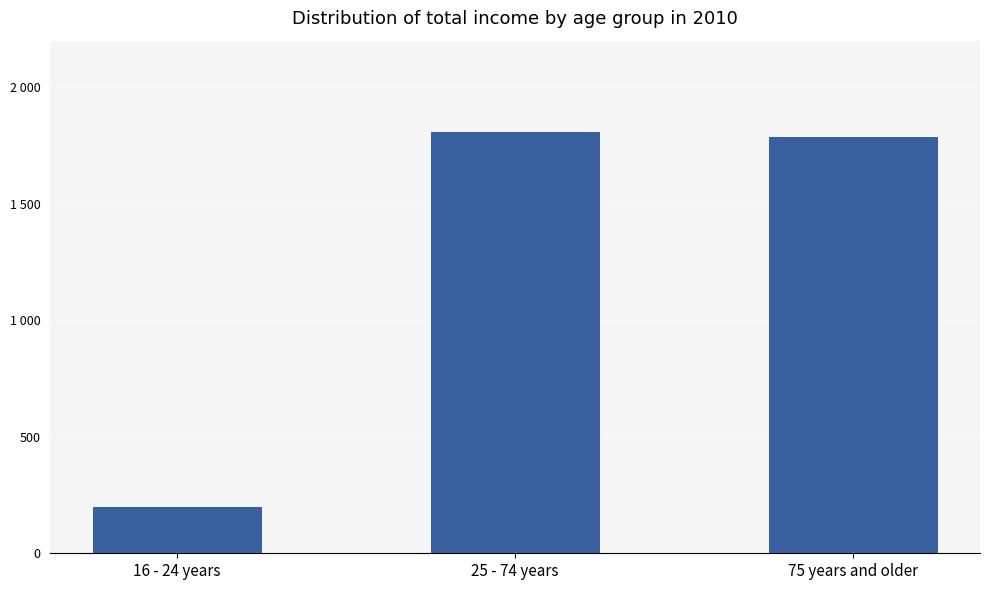

What is the minimum value shown in the chart?

200